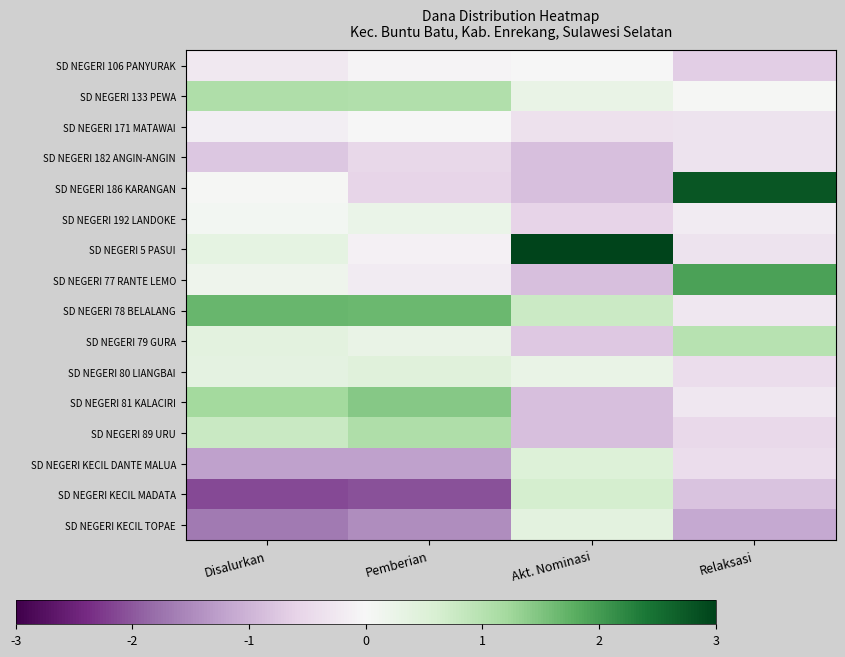

Between Pemberian and Akt. Nominasi, which series saw the biggest shift?

SD NEGERI 5 PASUI